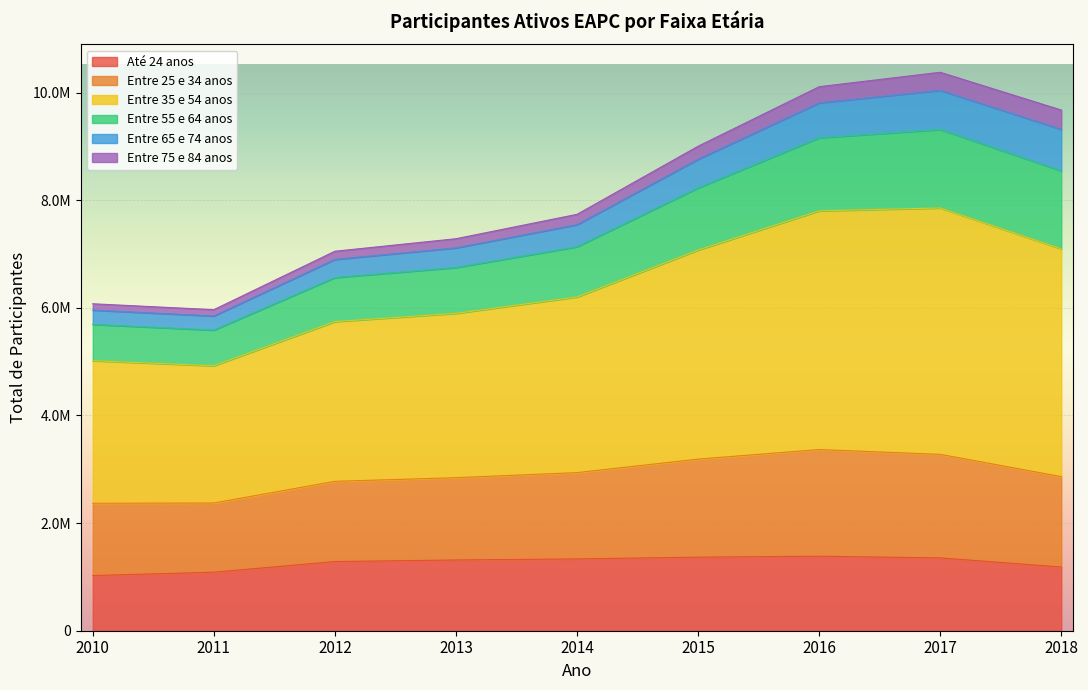

How many interior local peaks does the Entre 55 e 64 anos series have?

1